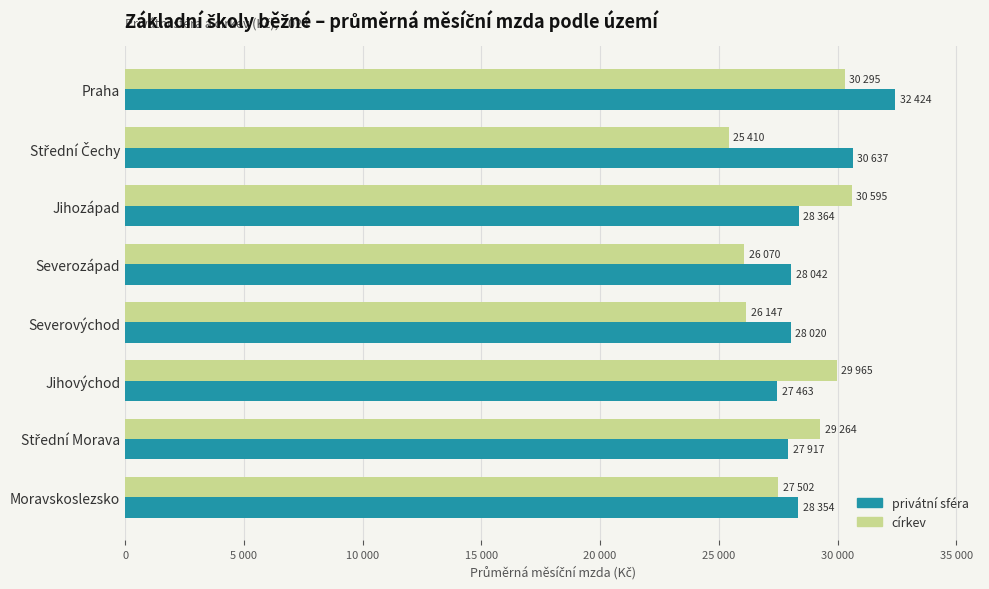

Reading right to left, extract all data points from this chart.

privátní sféra: 28354.0	27917.4	27462.7	28020.1	28042.0	28363.8	30636.6	32424.4
církev: 27502.4	29264.0	29964.5	26146.8	26069.8	30595.1	25409.8	30295.1